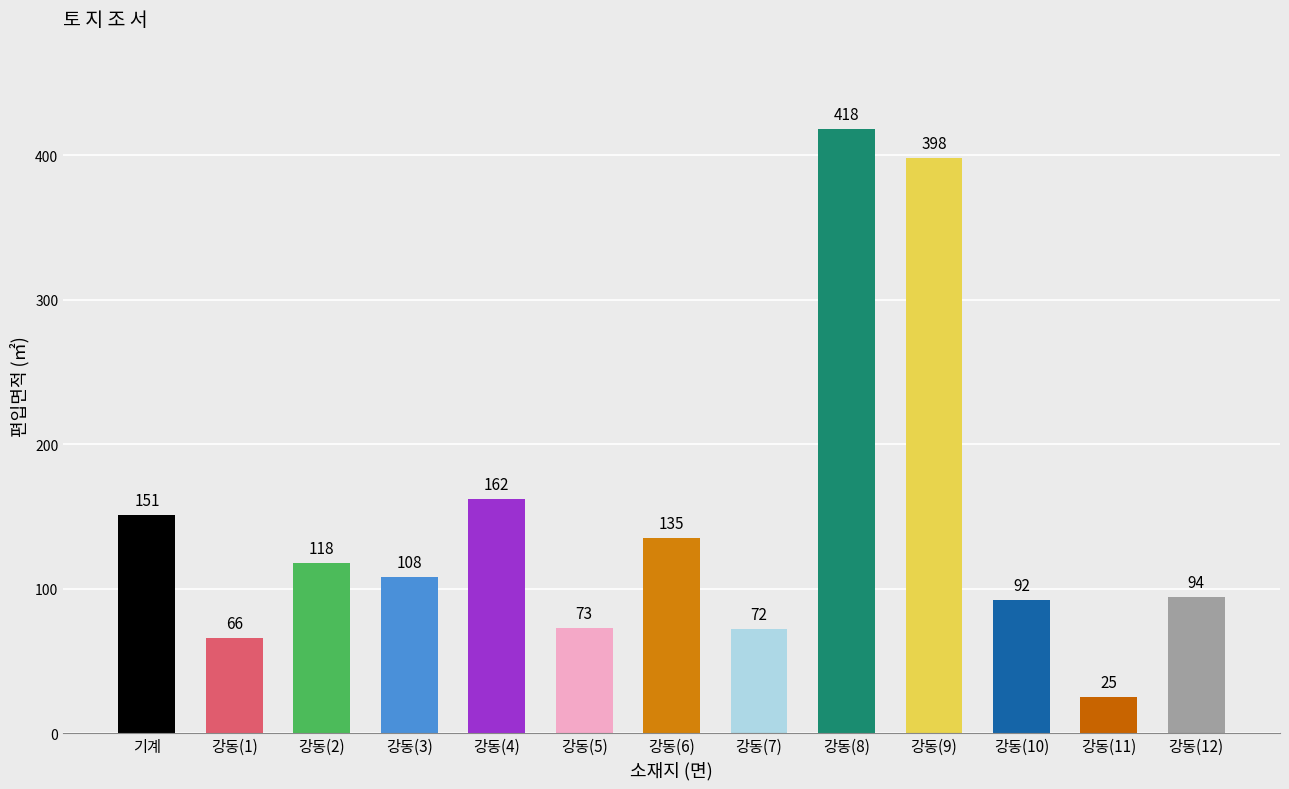

How many bars are there in total?

13